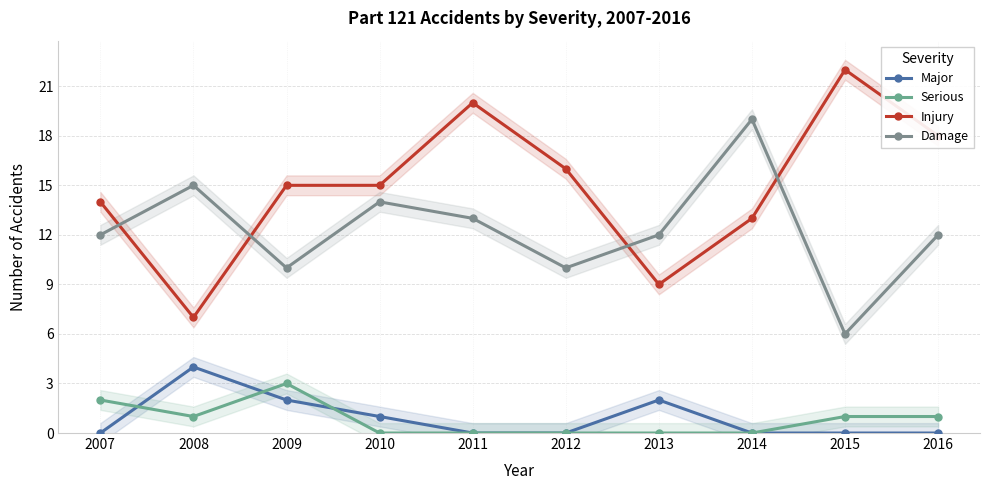

Reading left to right, extract all data points from this chart.

Major: 2007=0	2008=4	2009=2	2010=1	2011=0	2012=0	2013=2	2014=0	2015=0	2016=0
Serious: 2007=2	2008=1	2009=3	2010=0	2011=0	2012=0	2013=0	2014=0	2015=1	2016=1
Injury: 2007=14	2008=7	2009=15	2010=15	2011=20	2012=16	2013=9	2014=13	2015=22	2016=18
Damage: 2007=12	2008=15	2009=10	2010=14	2011=13	2012=10	2013=12	2014=19	2015=6	2016=12